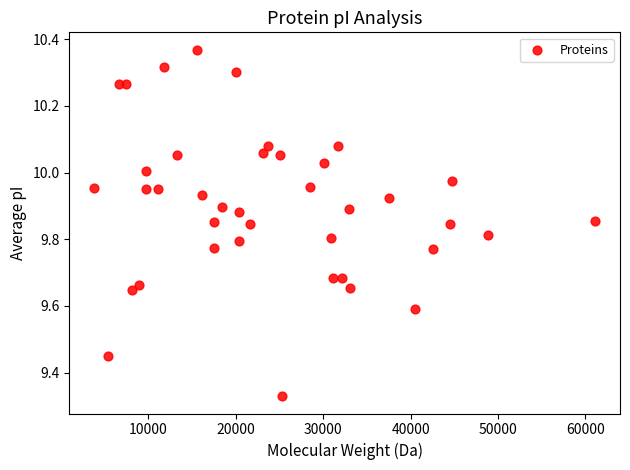

What is the range of Y values (max minus min)?

1.0